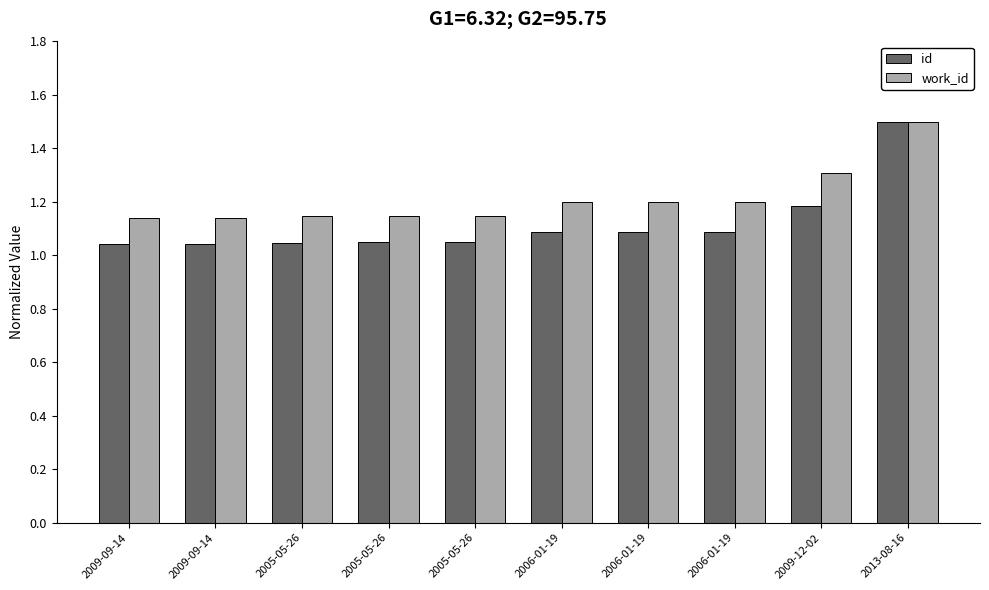

At which category is the sum across all series the highest?

2013-08-16